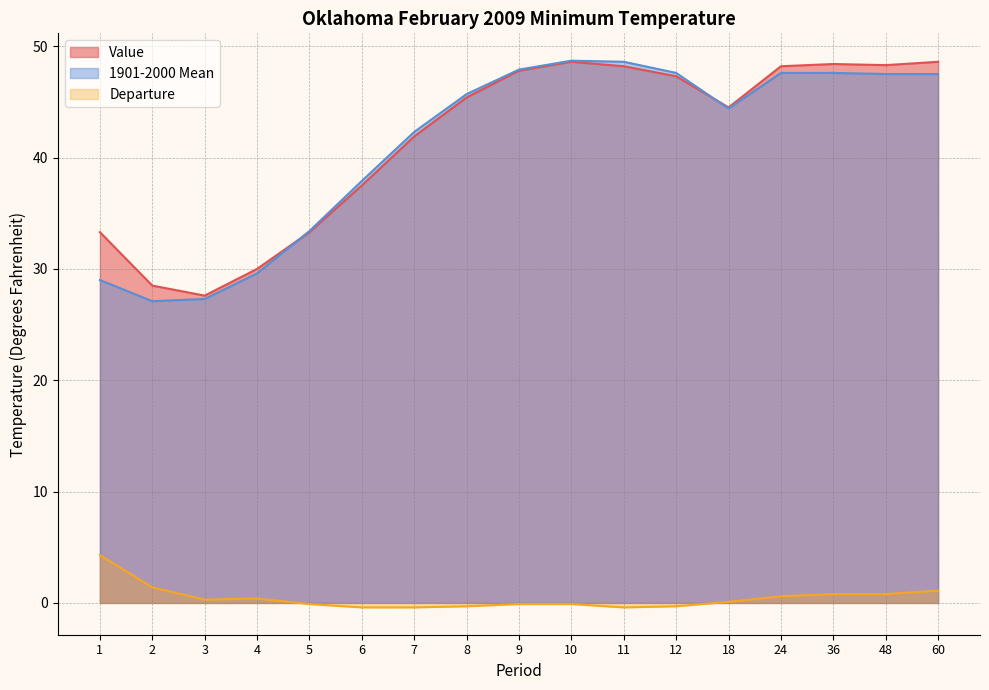

What is the value of the Departure point at the 12th from the left?

-0.3